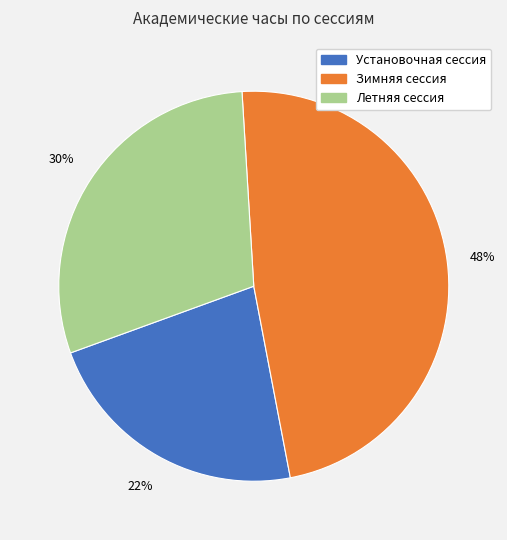

How many segments does this pie chart have?

3